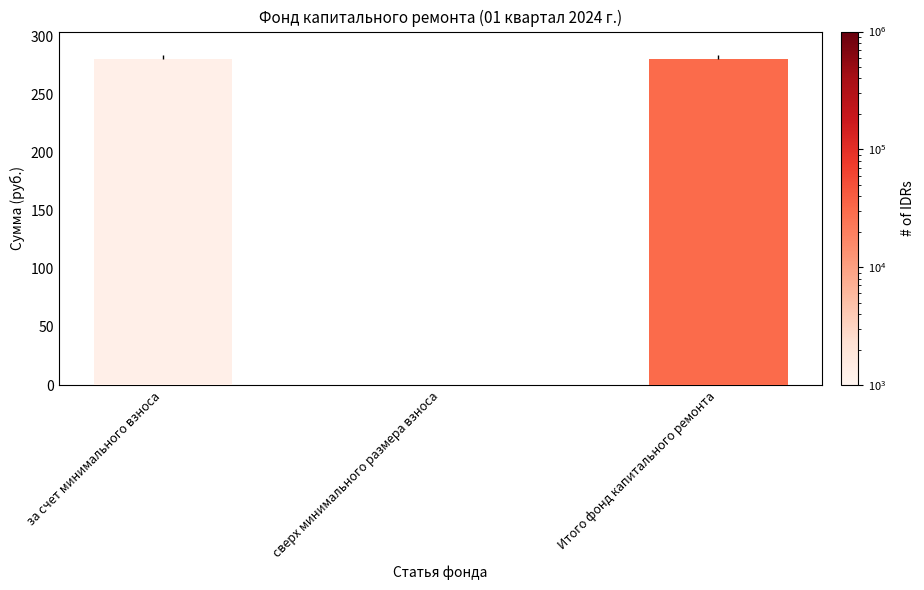

What is the sum of all values?

561.1